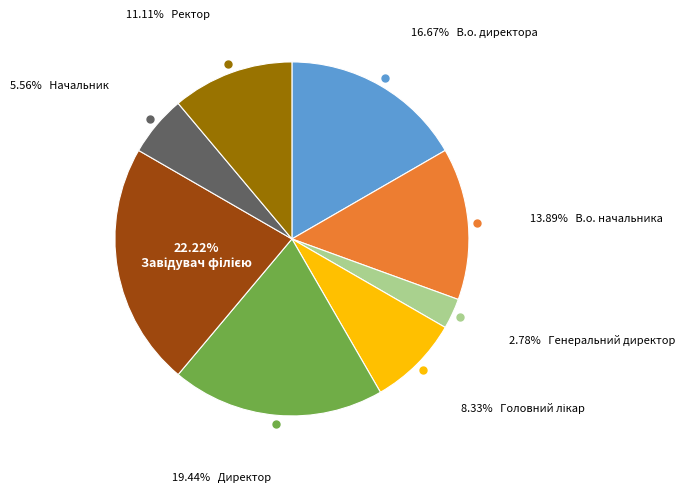

Is there any slice that represents more than half of the pie?

No